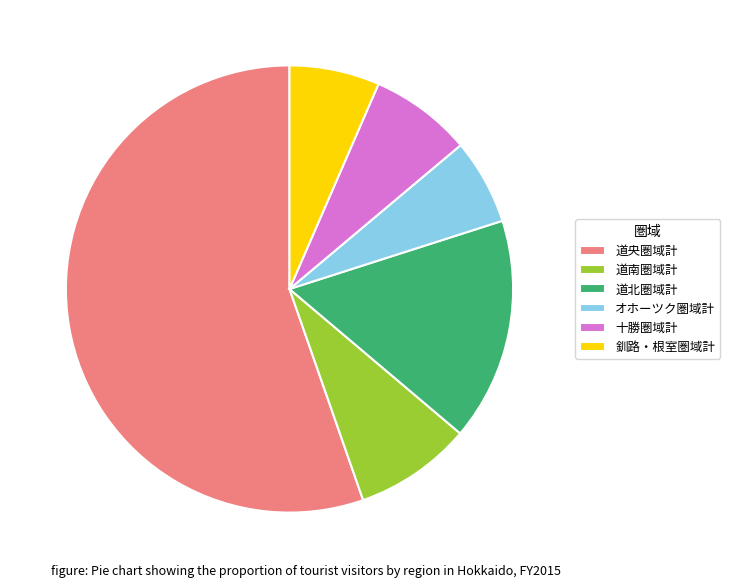

How many slices are in this pie chart?

6